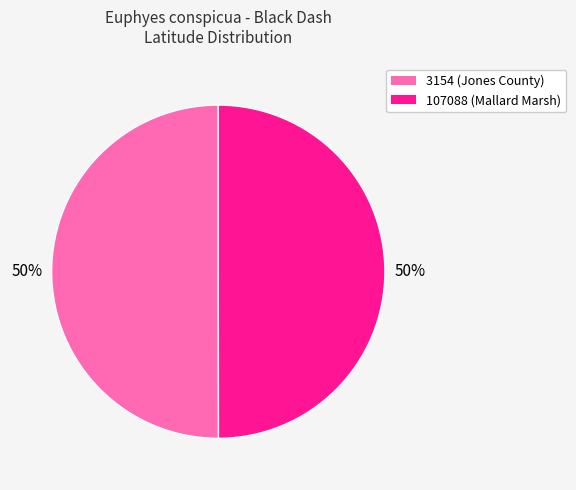

Combined, do 107088 and 3154 account for over 50%?

Yes